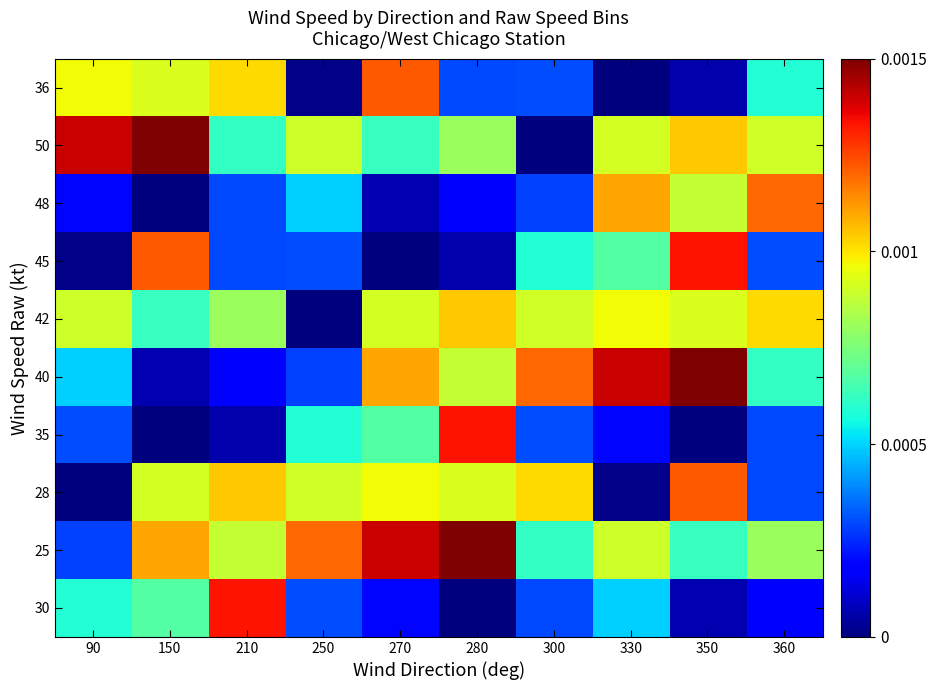

List the series in order of their peak value, lowest first.

42, 48, 28, 36, 30, 35, 45, 25, 40, 50